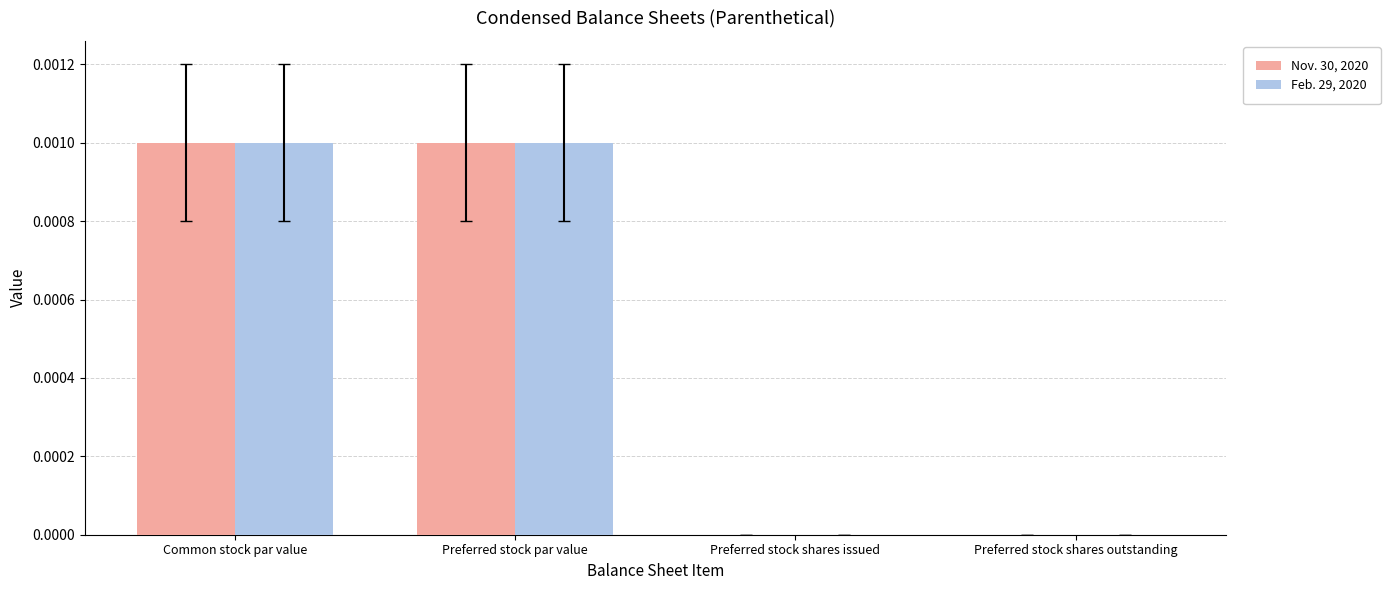

How many groups of bars are there?

4